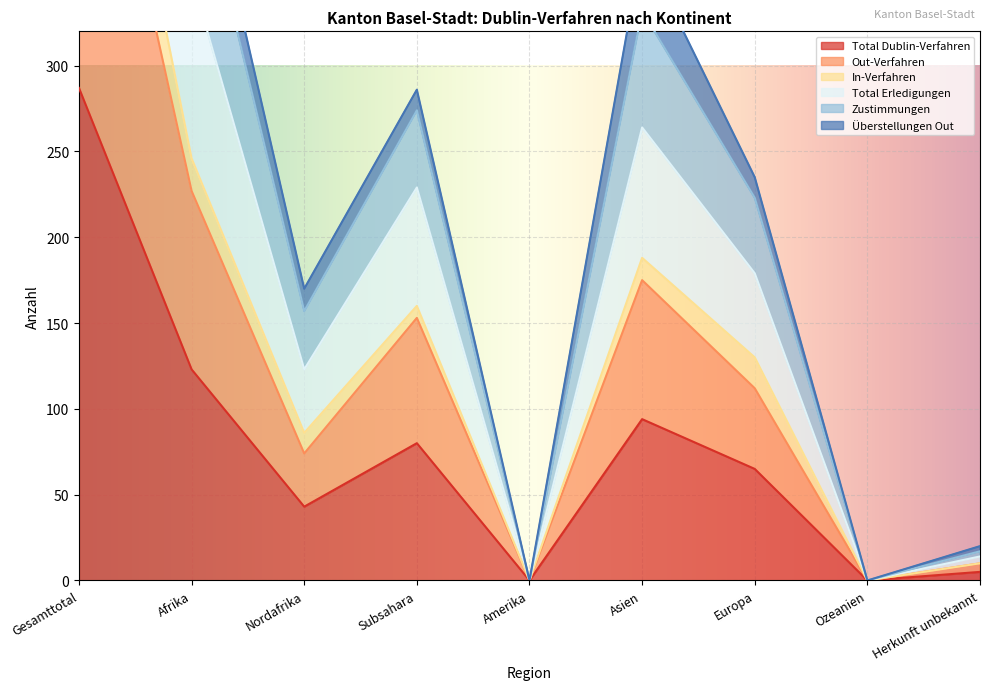

What is the maximum value for Total Dublin-Verfahren?

287